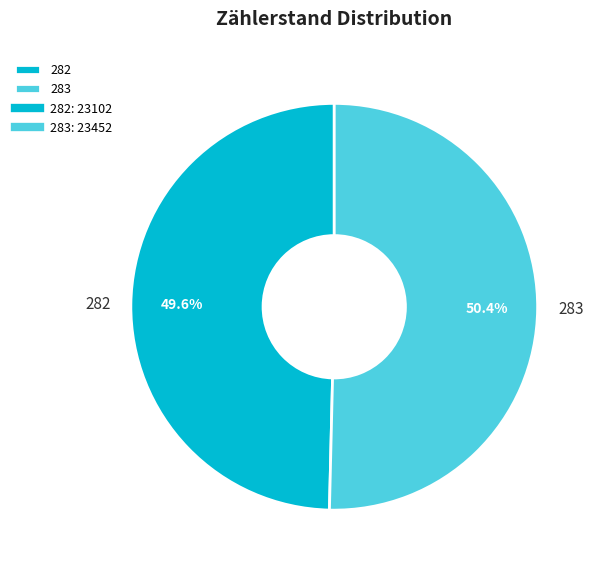

To the nearest percent, what is the combined percentage of 283 and 282?

100%